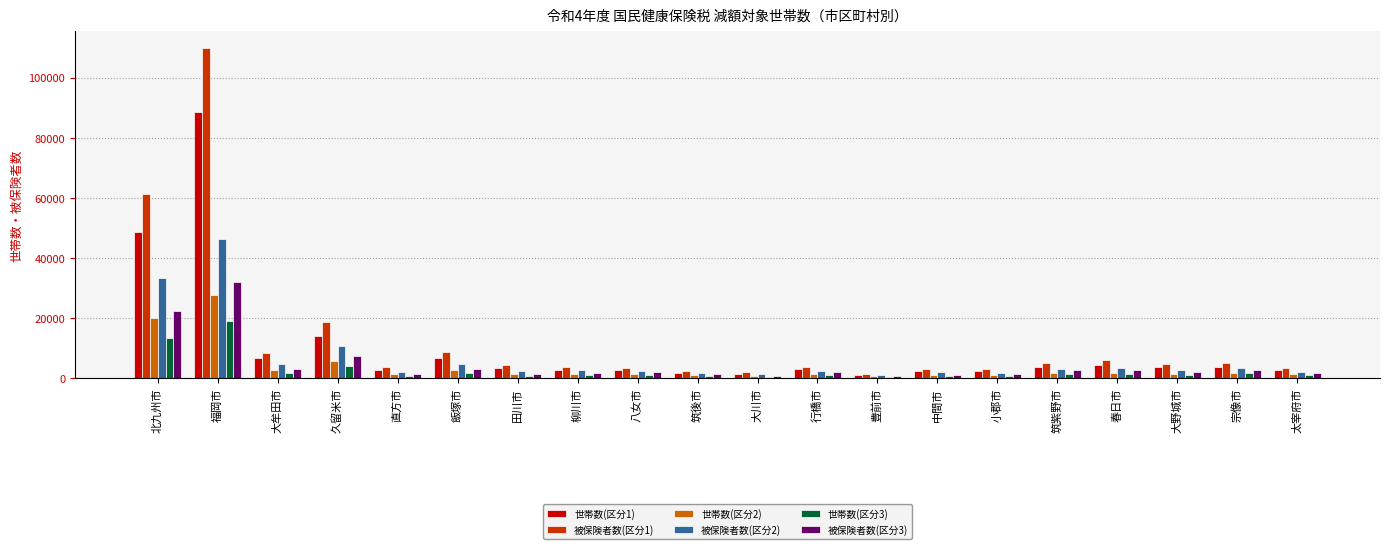

Between 田川市 and 筑後市, which series saw the biggest shift?

被保険者数(区分1)